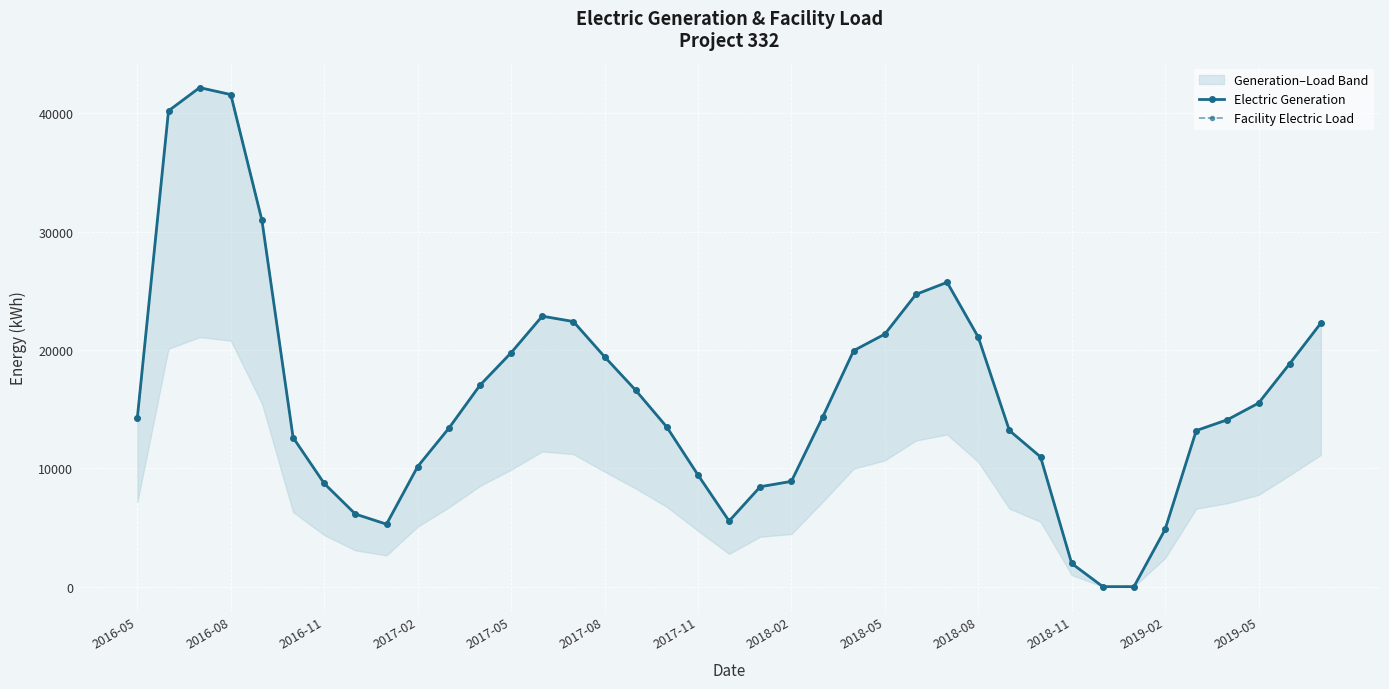

True or false: Facility Electric Load and Electric Generation cross at least once.

False